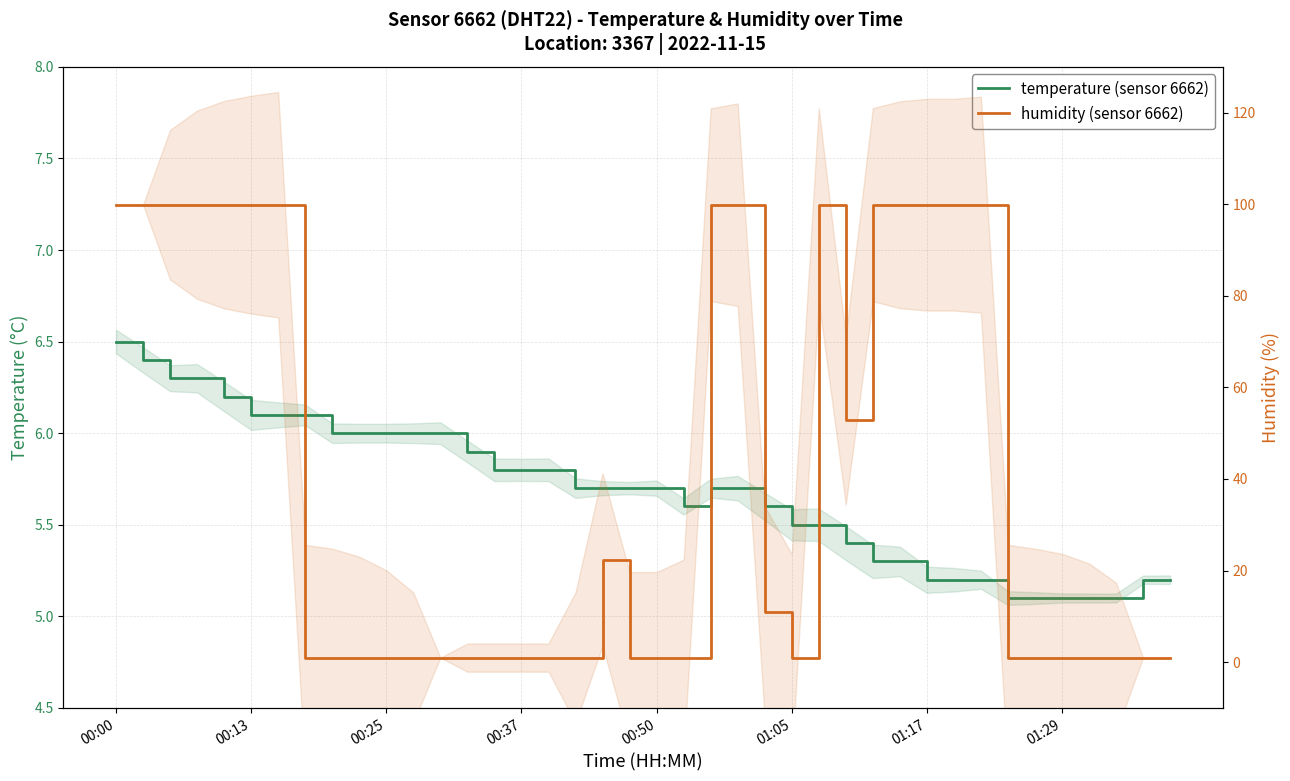

At which category is the sum across all series the highest?

00:00